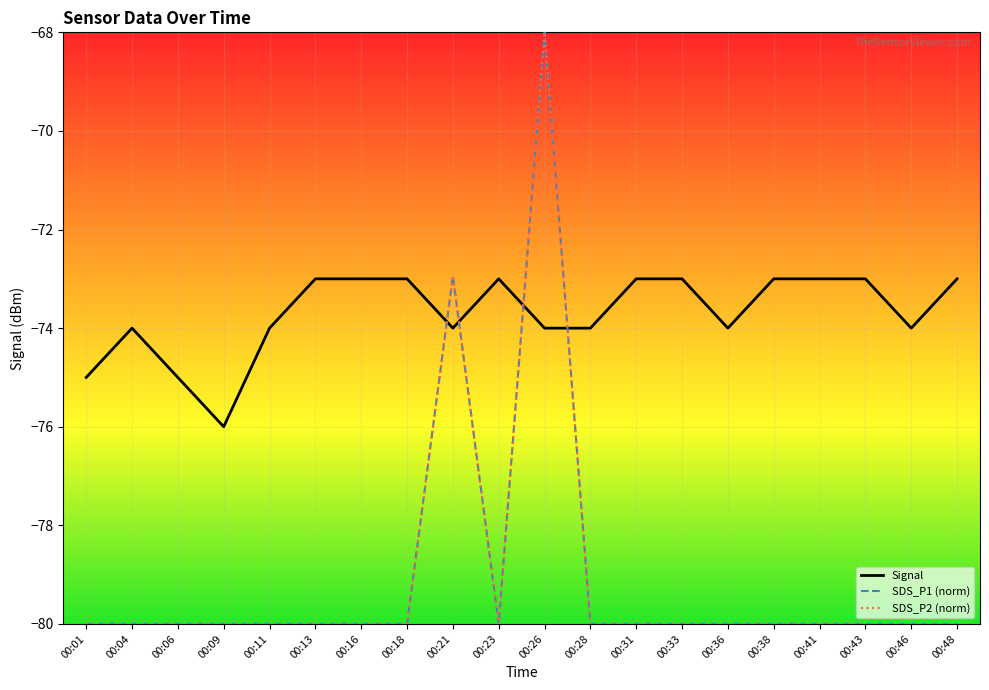

At which category is the sum across all series the highest?

00:26